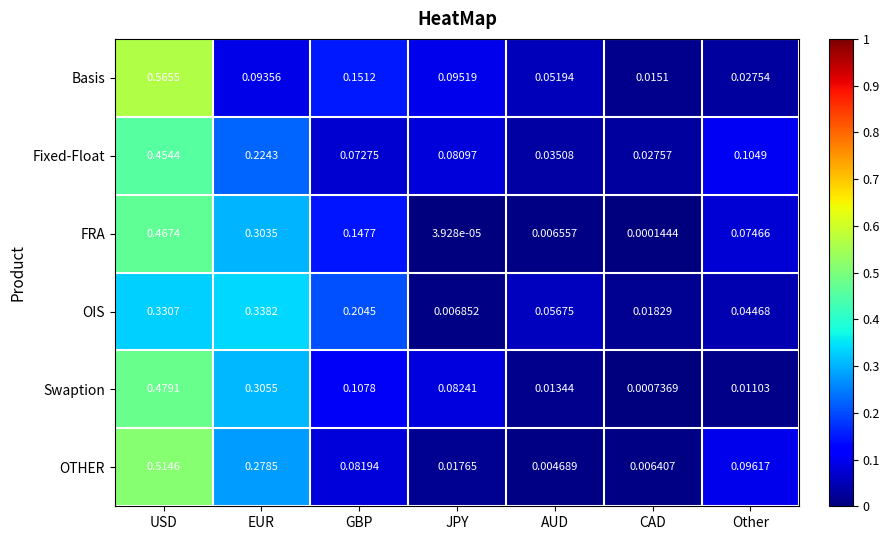

At which category is the sum across all series the highest?

USD